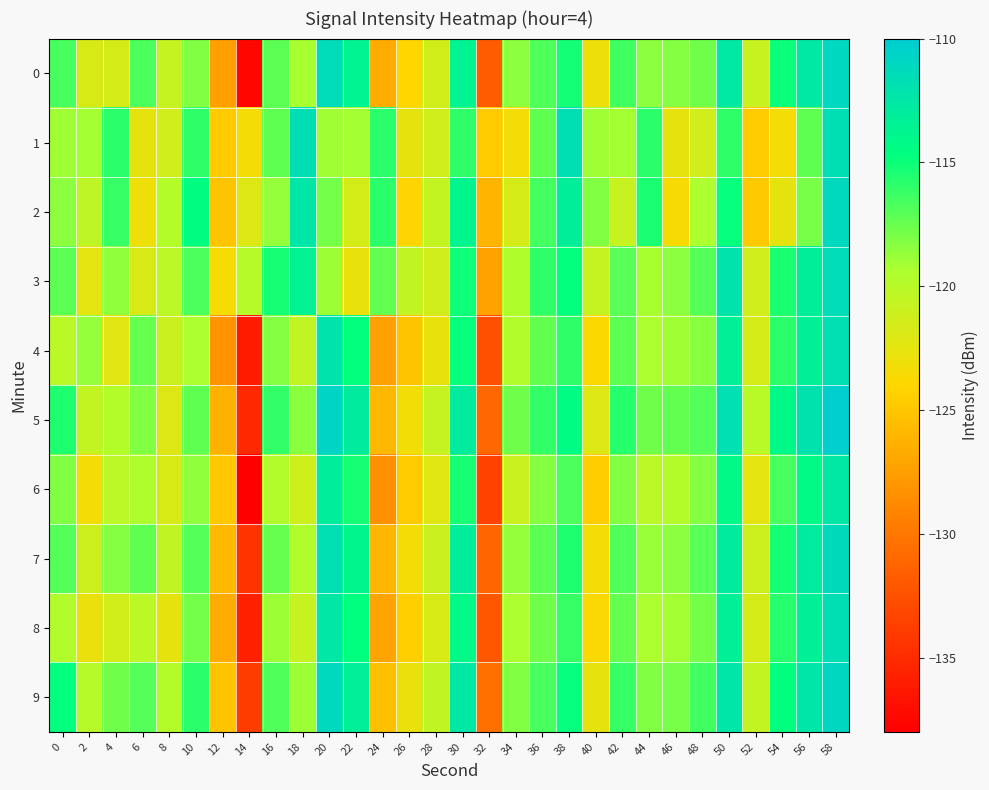

What is the total value across all series at 2?

-1210.0